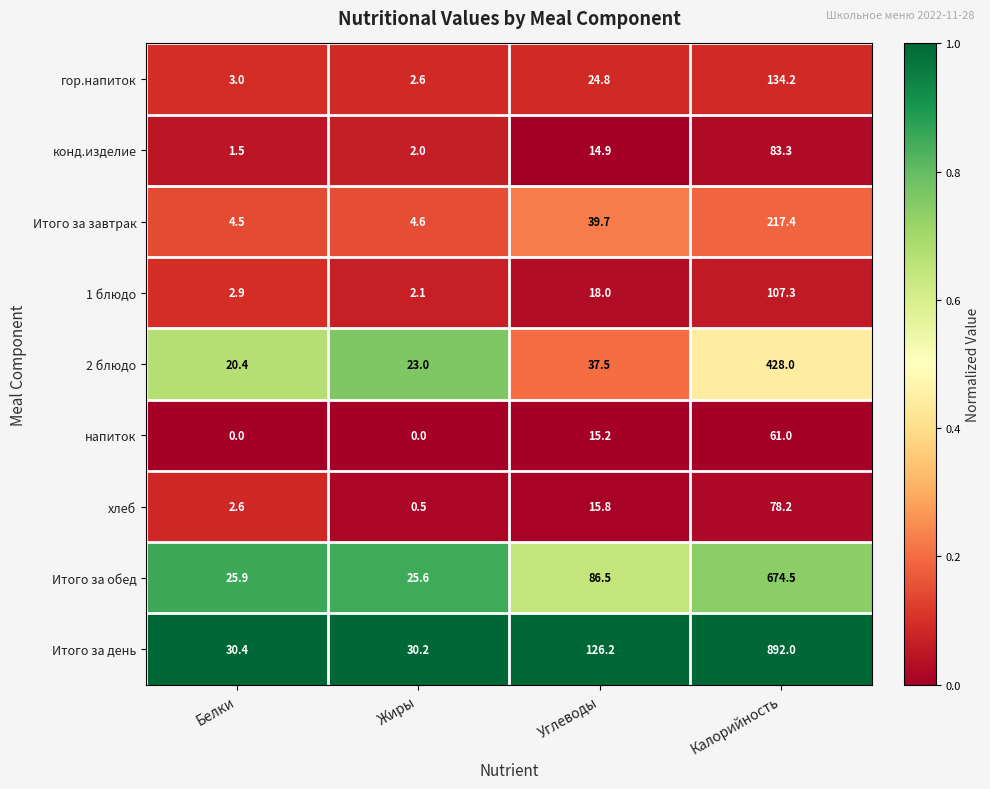

What is the greatest value displayed?

892.0